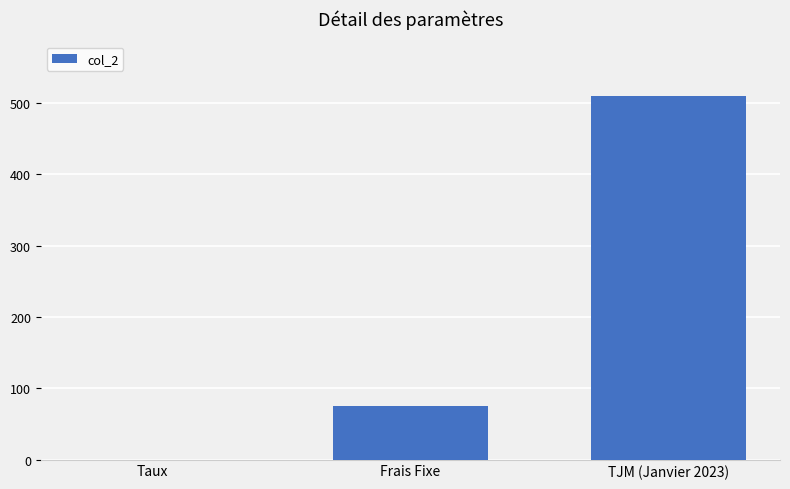

Which category has the highest value across all series?

TJM (Janvier 2023)